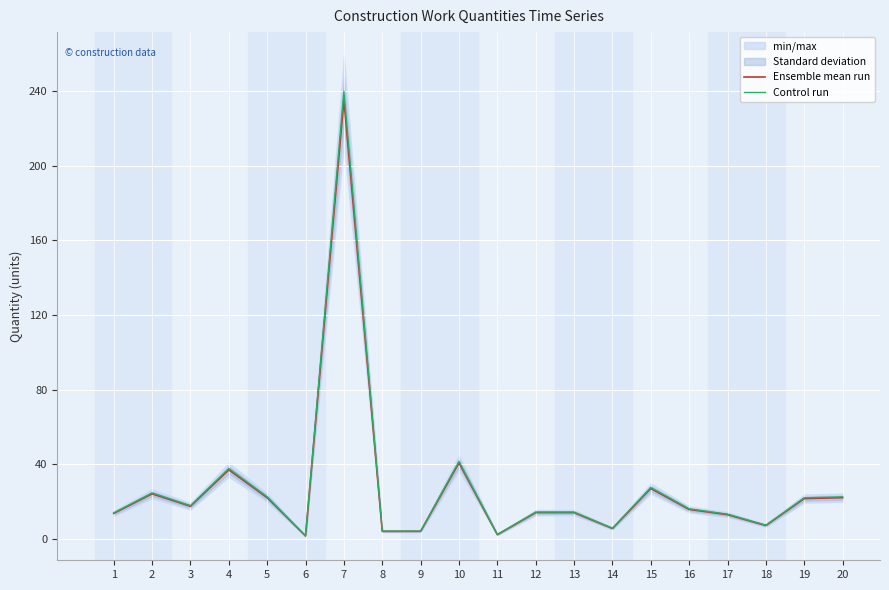

The Ensemble mean run series shows 13.0 at 17. True or false?

True